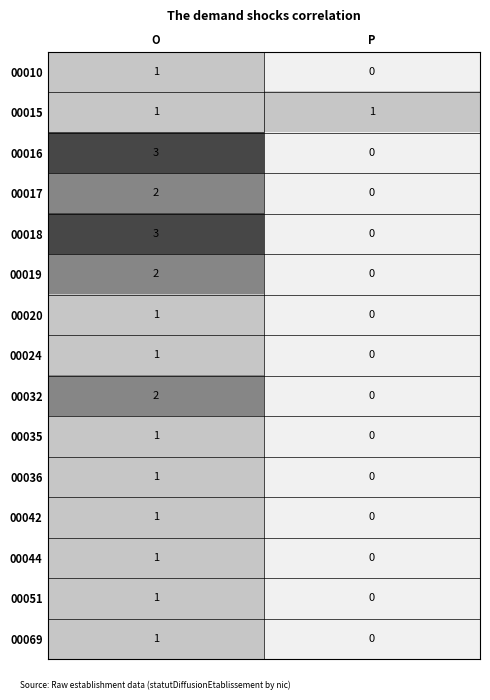

What is the sum of all 00018 values?

3